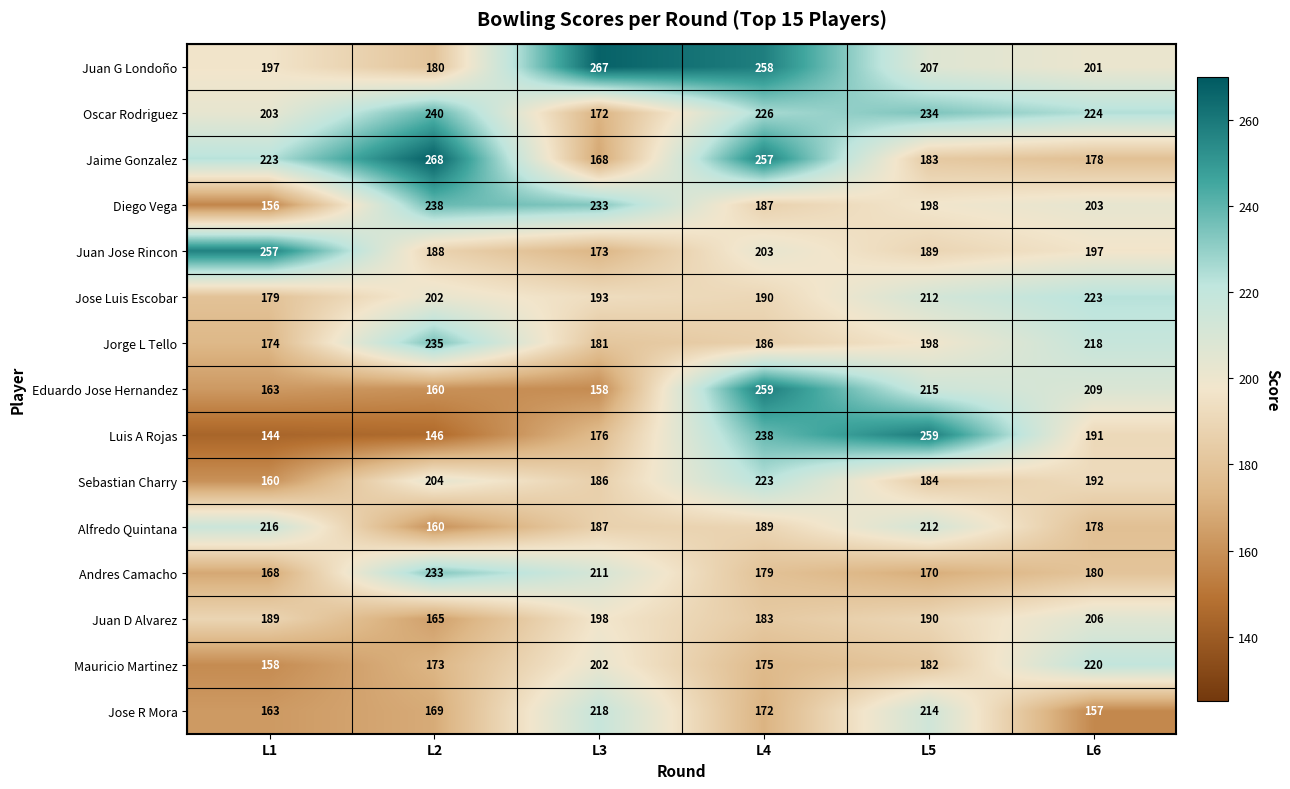

Which series has the largest total across all categories?

Juan G Londoño